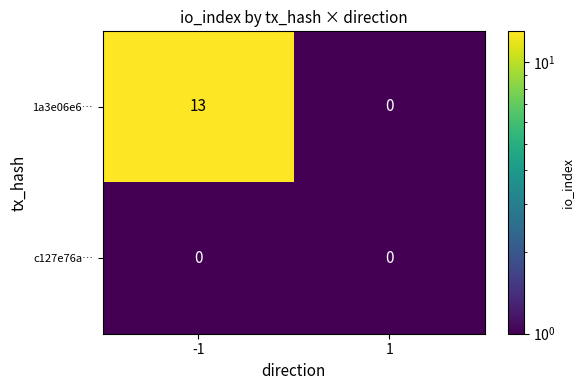

Which series changed the most between -1 and 1?

1a3e06e6…